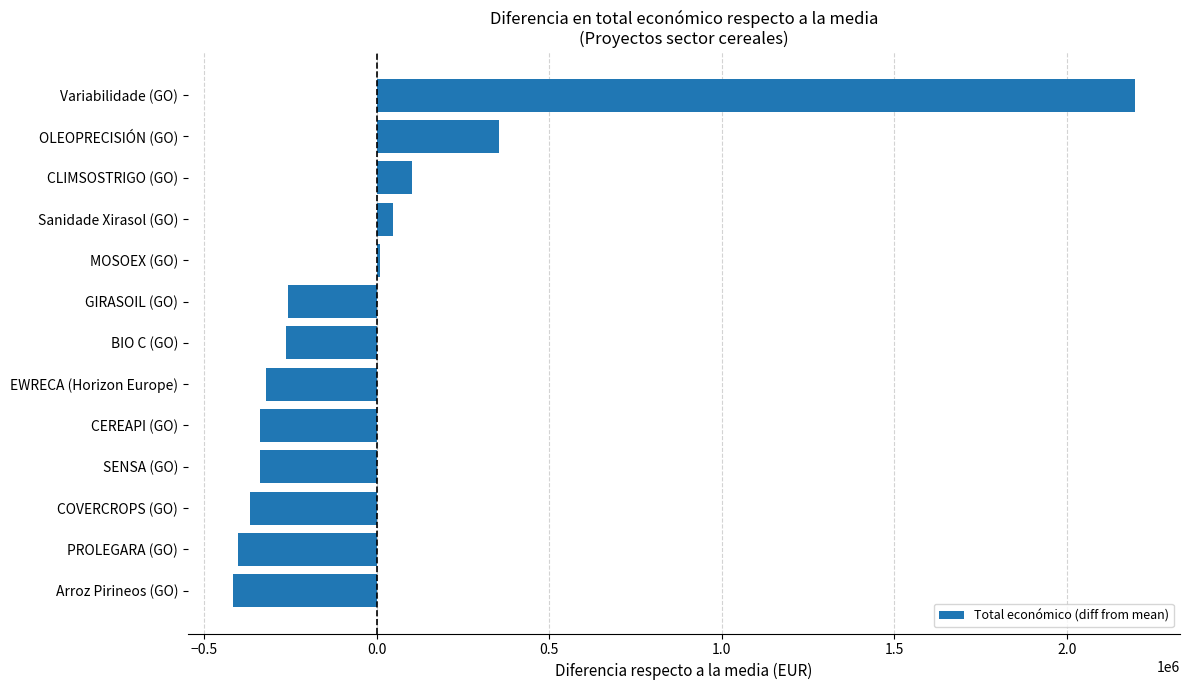

What is the change in value from Arroz Pirineos (GO) to GIRASOIL (GO)?

+158922.0